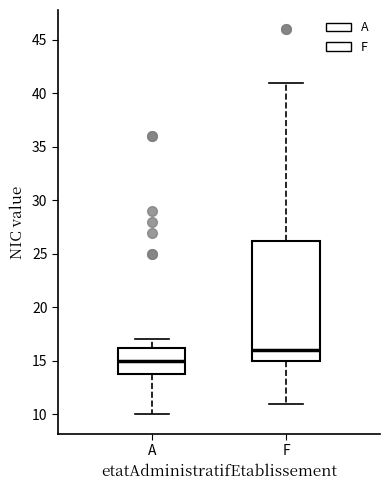

Where does the median line of the box for F sit on the y-axis? The values are not printed on the chart, so give them approximately, as read against the axis.

16.0